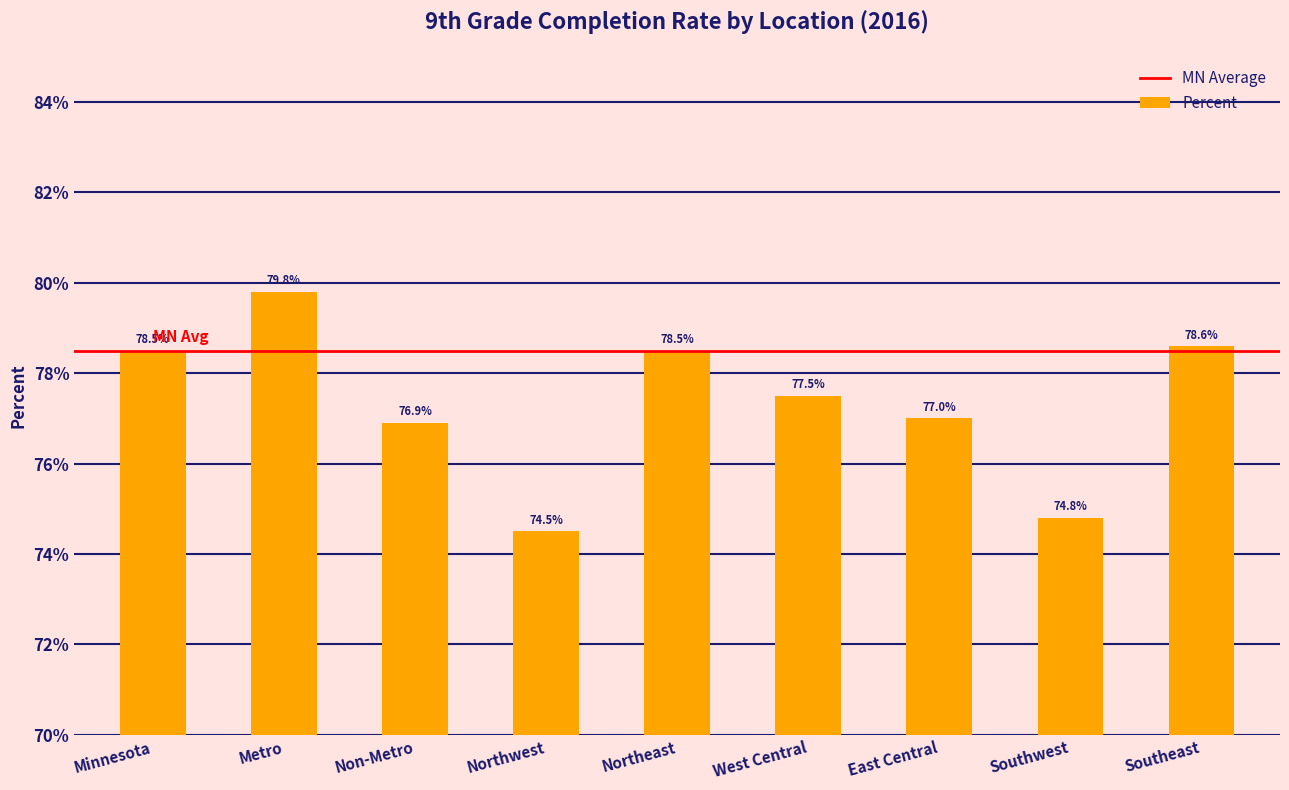

The chart shows a value of 0.4 at Northwest. True or false?

False